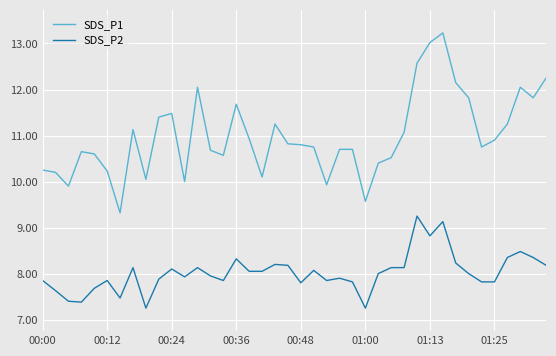

What is the difference between the maximum and minimum values in the SDS_P1 series?

3.9